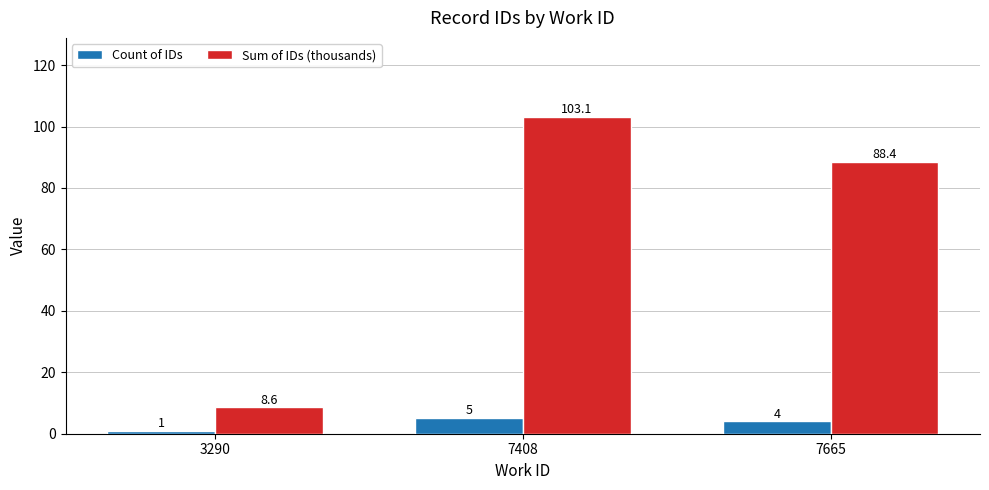

What is the smallest value displayed?

1.0